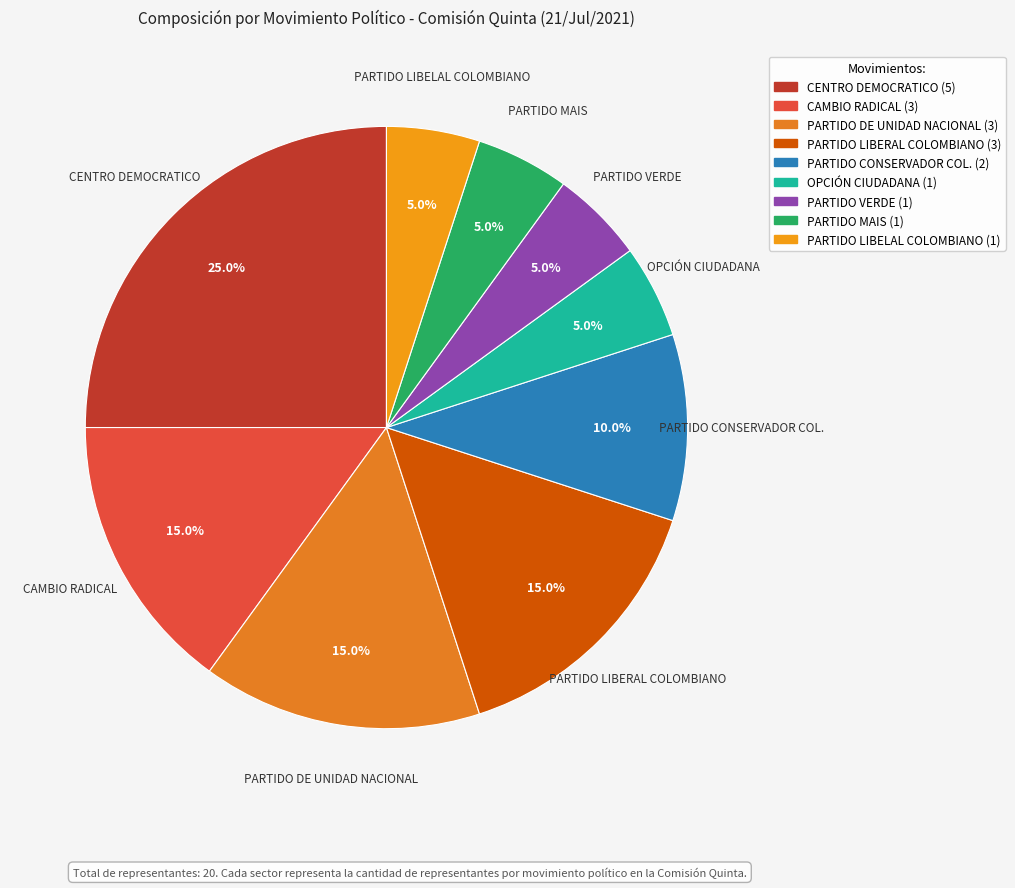

What is the largest slice in the pie chart?

CENTRO DEMOCRATICO